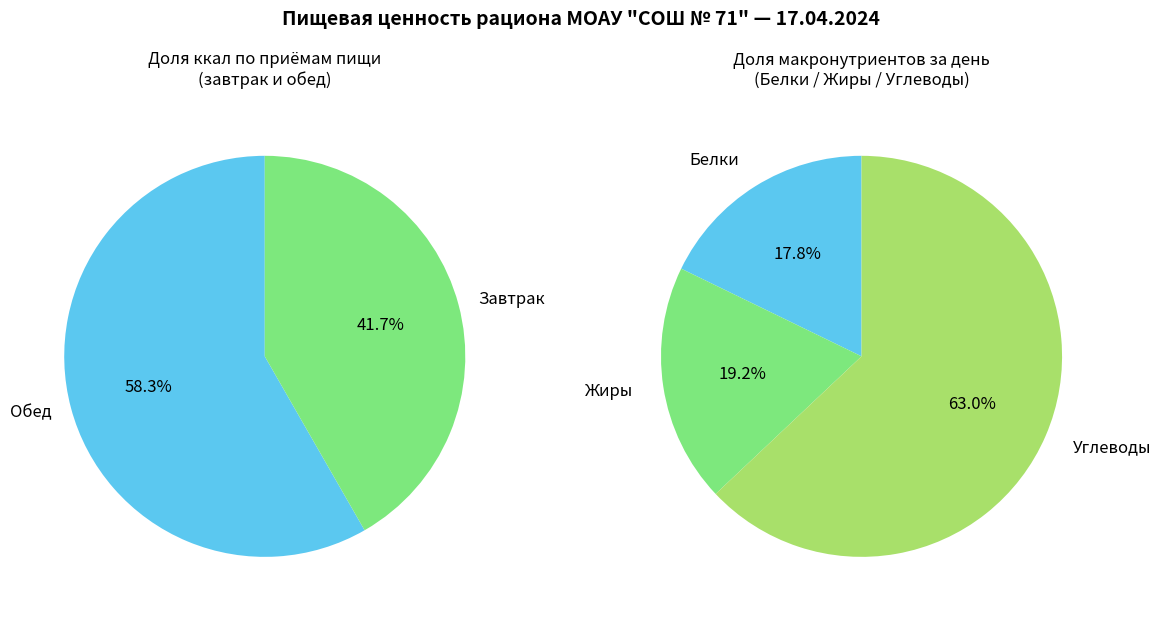

Rank the categories by value from lowest to highest.

Завтрак, Обед